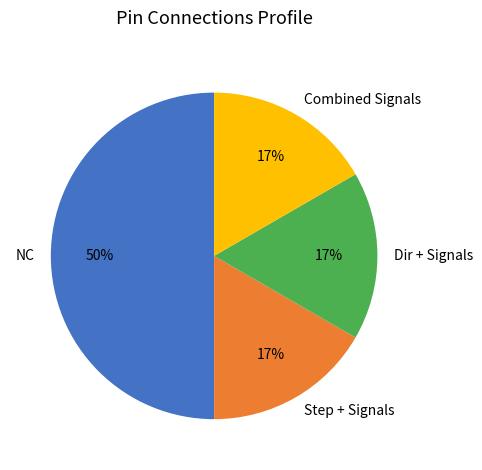

To the nearest percent, what percentage of the pie is Dir + Signals?

17%